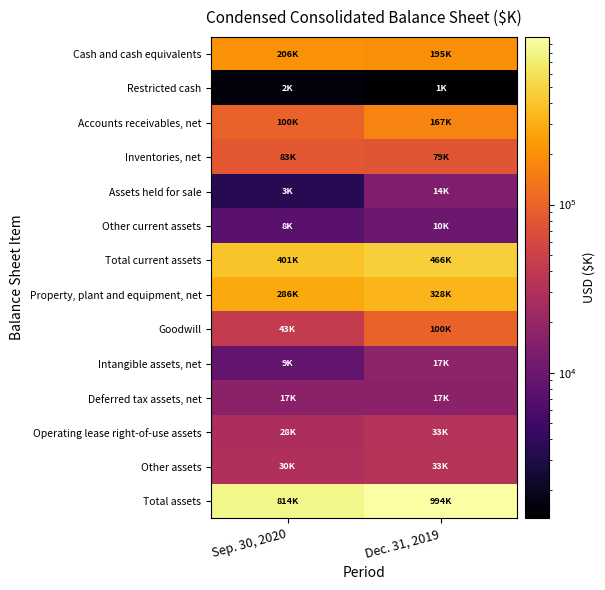

Reading right to left, extract all data points from this chart.

Cash and cash equivalents: Dec. 31, 2019=195383	Sep. 30, 2020=205900
Restricted cash: Dec. 31, 2019=1357	Sep. 30, 2020=1524
Accounts receivables, net: Dec. 31, 2019=166694	Sep. 30, 2020=99821
Inventories, net: Dec. 31, 2019=78829	Sep. 30, 2020=82817
Assets held for sale: Dec. 31, 2019=13795	Sep. 30, 2020=3479
Other current assets: Dec. 31, 2019=10360	Sep. 30, 2020=7584
Total current assets: Dec. 31, 2019=466418	Sep. 30, 2020=401125
Property, plant and equipment, net: Dec. 31, 2019=328432	Sep. 30, 2020=286340
Goodwill: Dec. 31, 2019=99932	Sep. 30, 2020=42785
Intangible assets, net: Dec. 31, 2019=16971	Sep. 30, 2020=8770
Deferred tax assets, net: Dec. 31, 2019=16590	Sep. 30, 2020=16874
Operating lease right-of-use assets: Dec. 31, 2019=32585	Sep. 30, 2020=28108
Other assets: Dec. 31, 2019=33237	Sep. 30, 2020=29770
Total assets: Dec. 31, 2019=994165	Sep. 30, 2020=813772